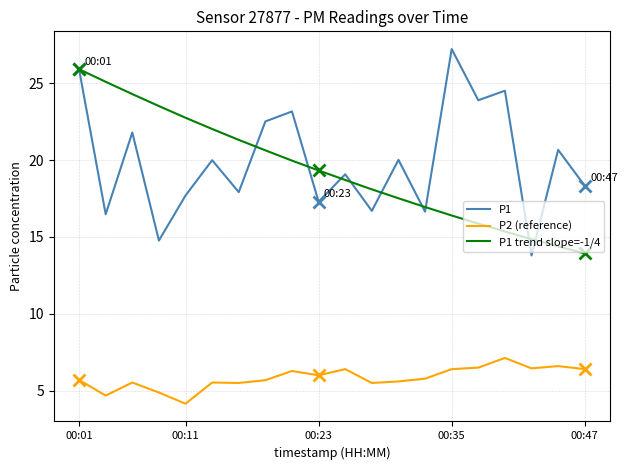

What is the minimum value for P1 trend slope=-1/4?

13.9